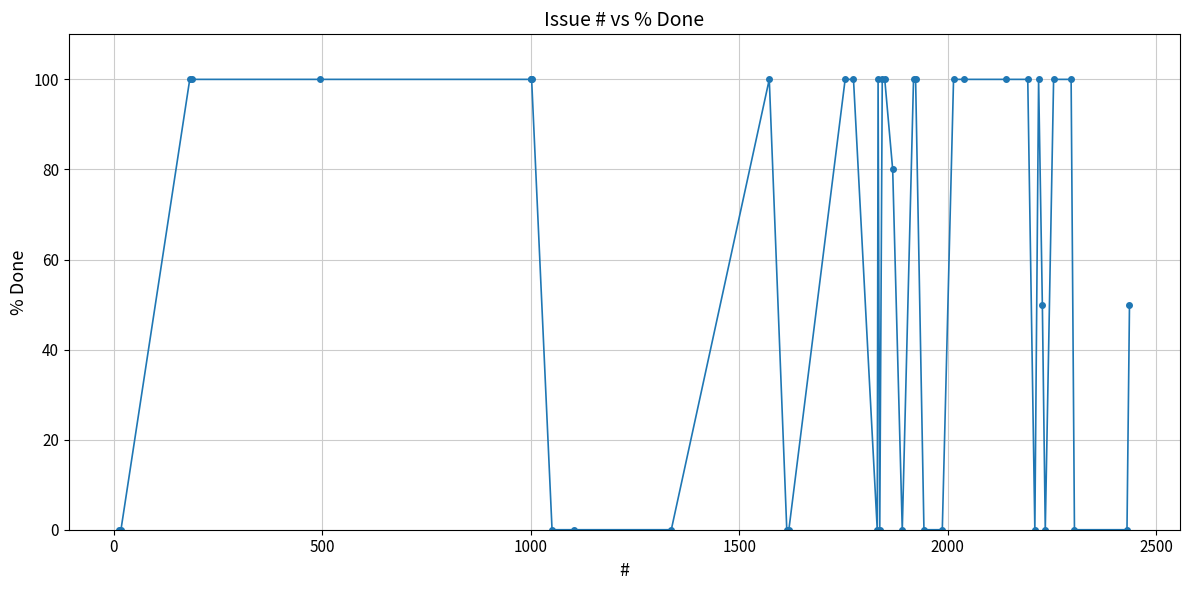

What is the value of the 12th point from the left?

100